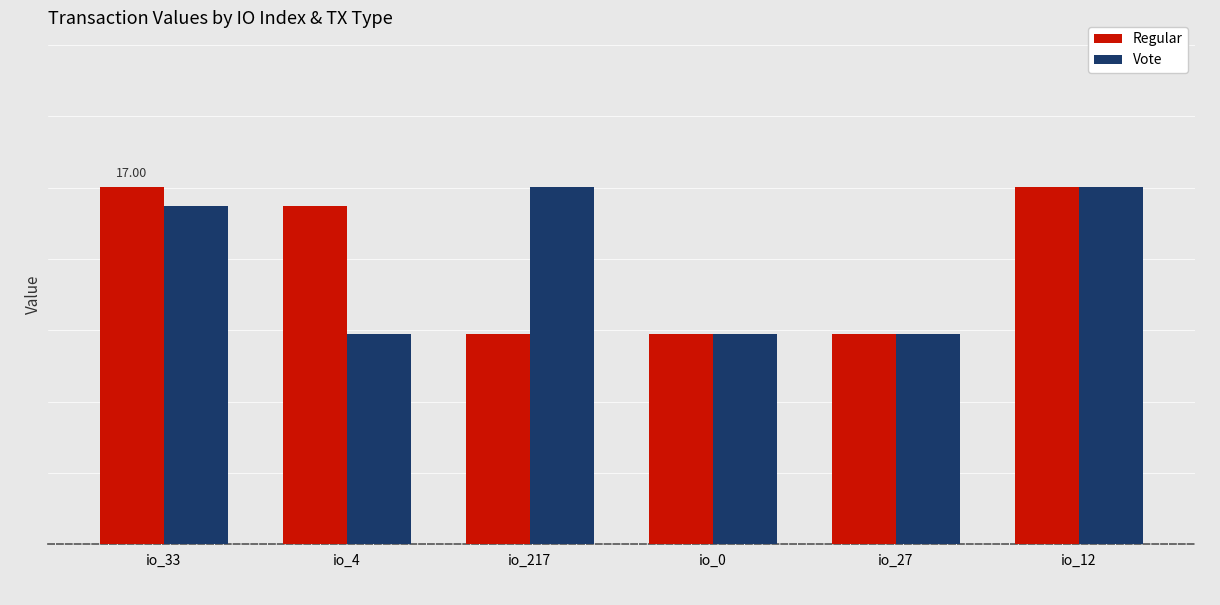

Which series has the largest total across all categories?

Regular